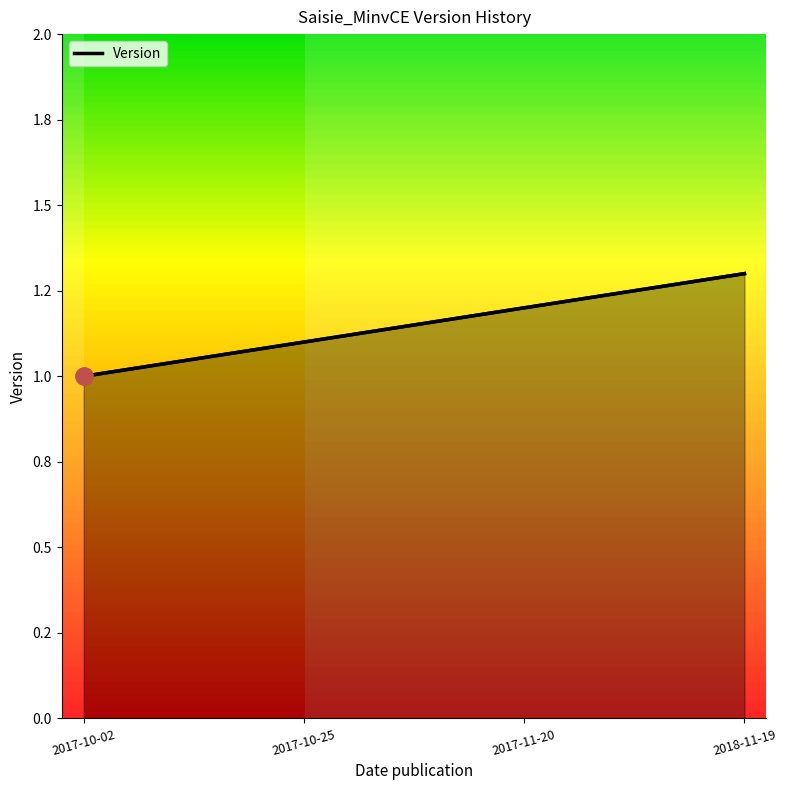

What is the change in value from 2017-10-02 to 2018-11-19?

+0.3